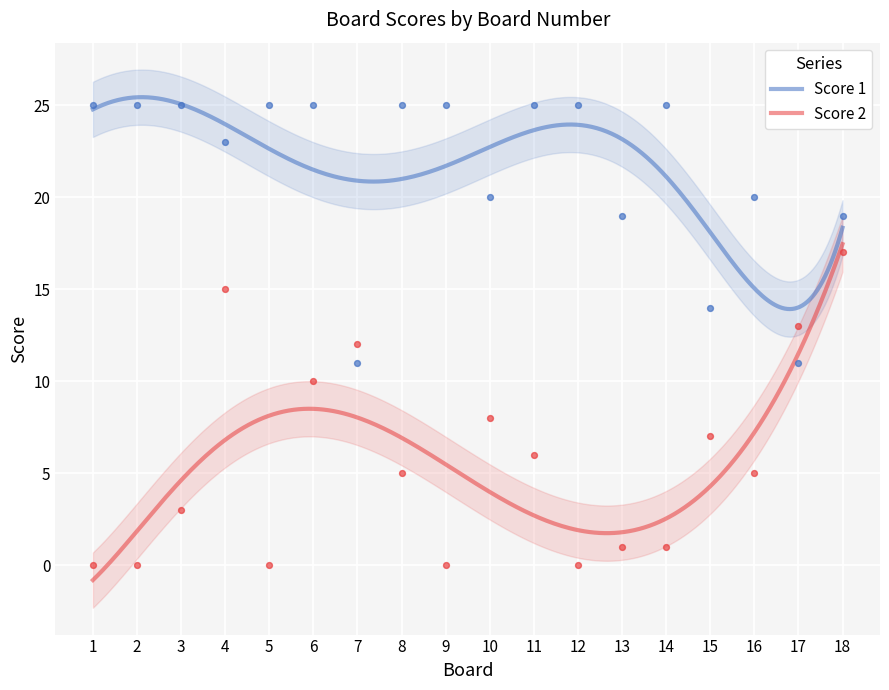

At which category is the sum across all series the highest?

4